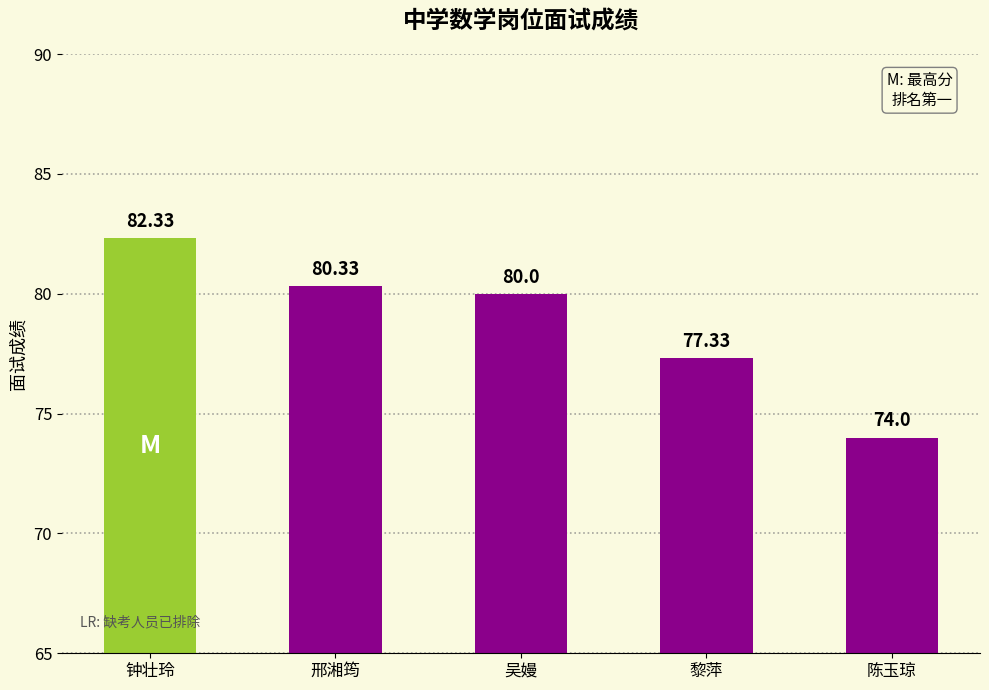

Which category has the highest value across all series?

钟壮玲